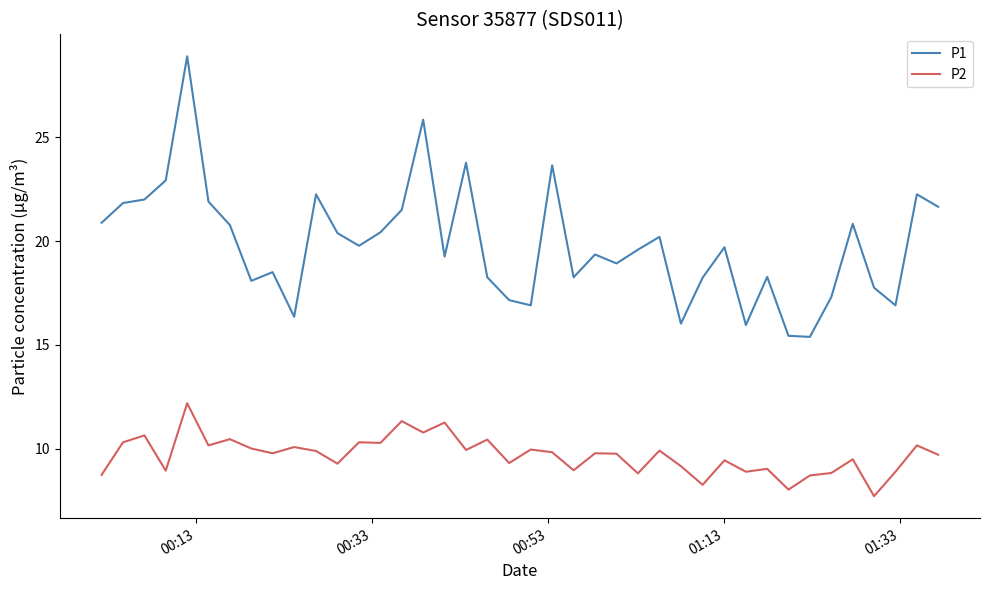

List the series in order of their peak value, highest first.

P1, P2